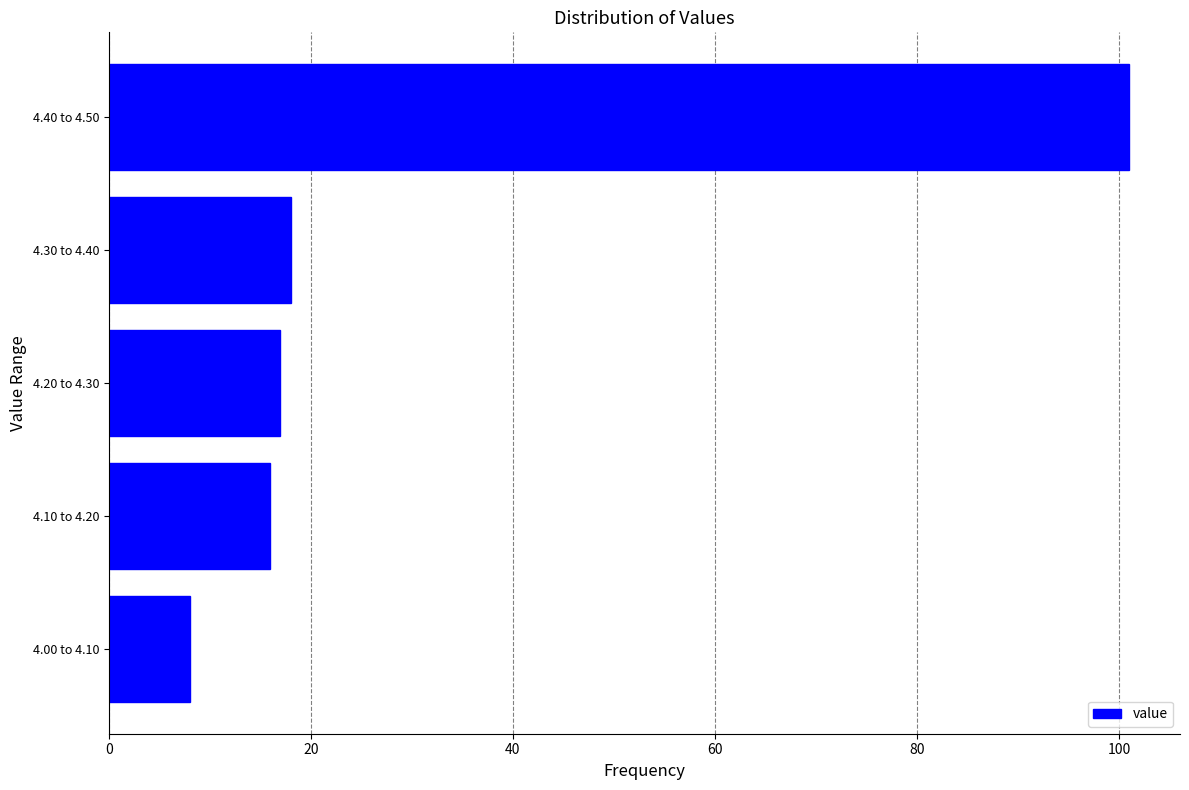

Reading bottom to top, list all the values displayed in this chart.

4.00 to 4.10=8	4.10 to 4.20=16	4.20 to 4.30=17	4.30 to 4.40=18	4.40 to 4.50=101